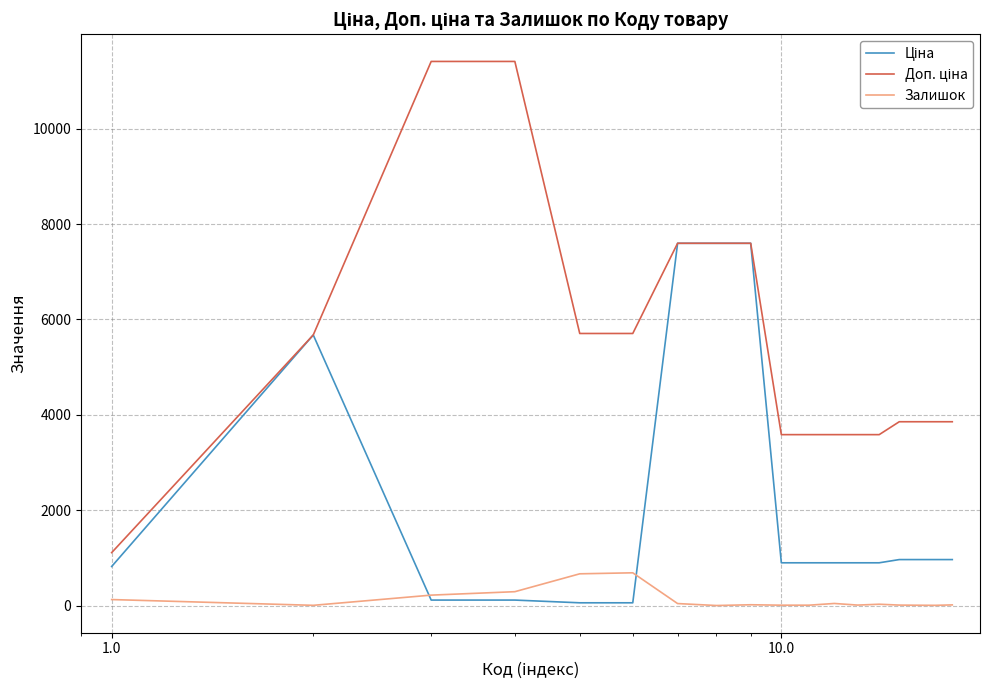

What is the greatest value displayed?

11410.0